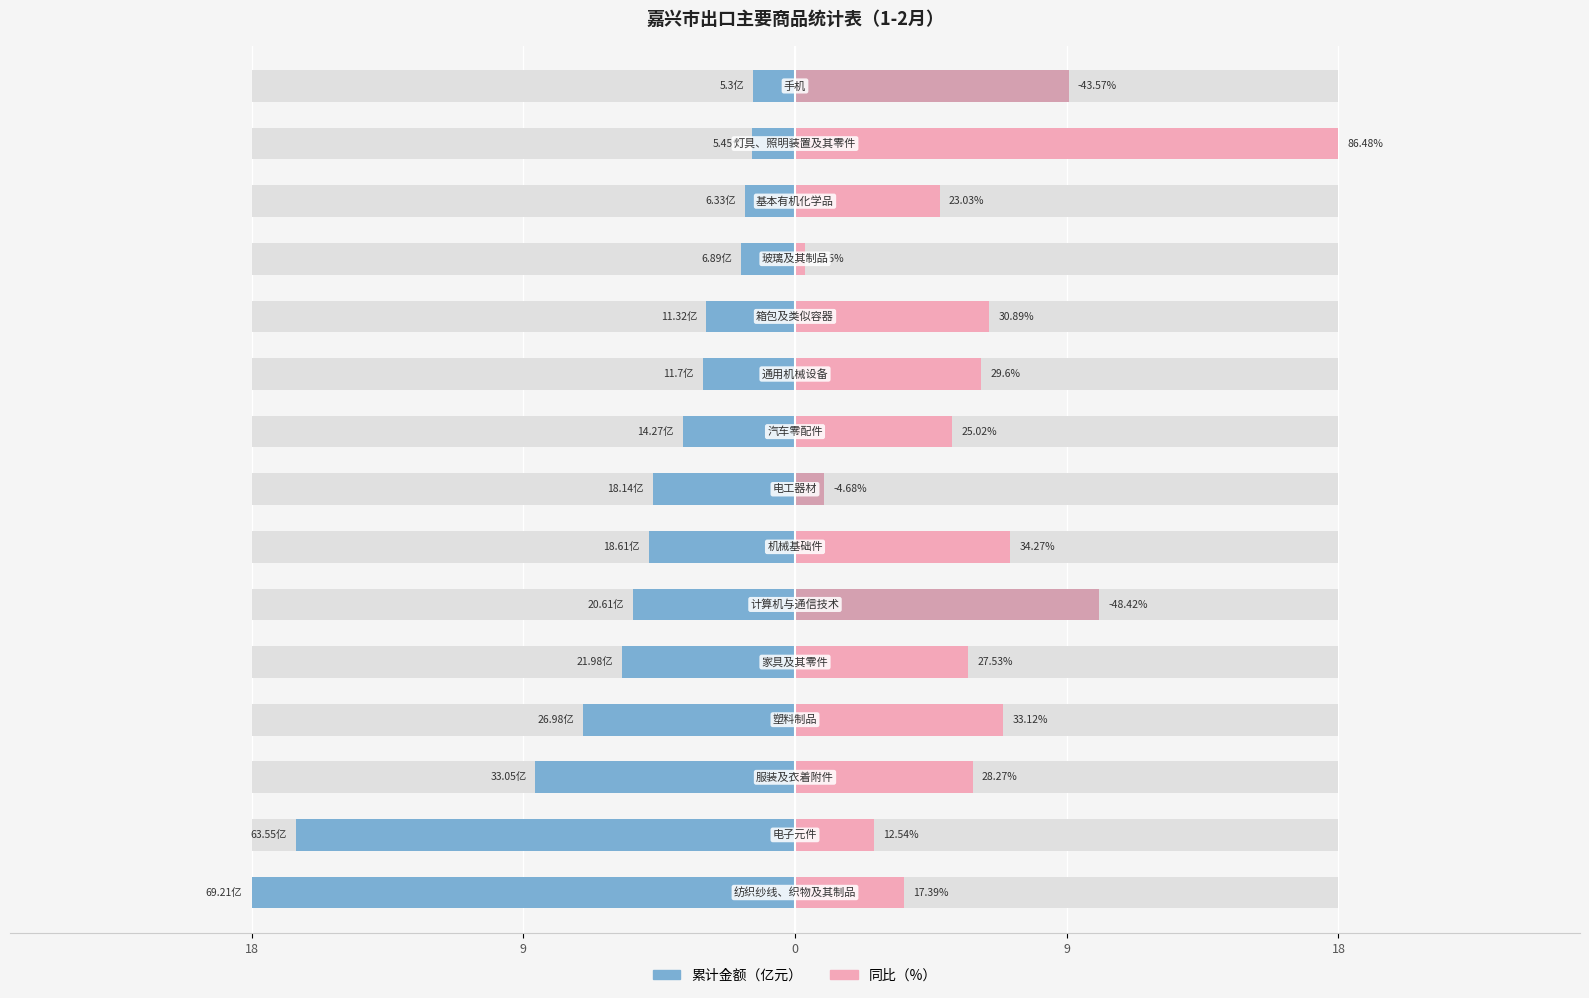

The value at 11 is -2.9. True or false?

False